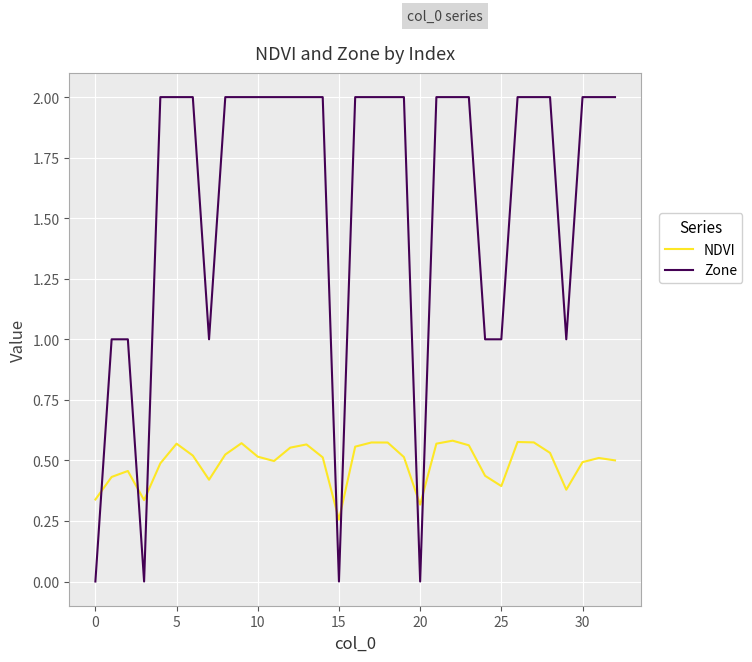

What are all the series names shown in the legend?

NDVI, Zone